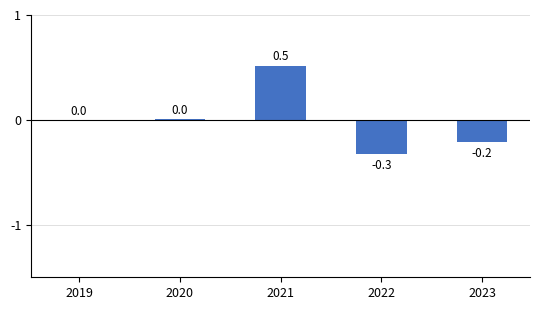

How many distinct data groups are displayed?

1